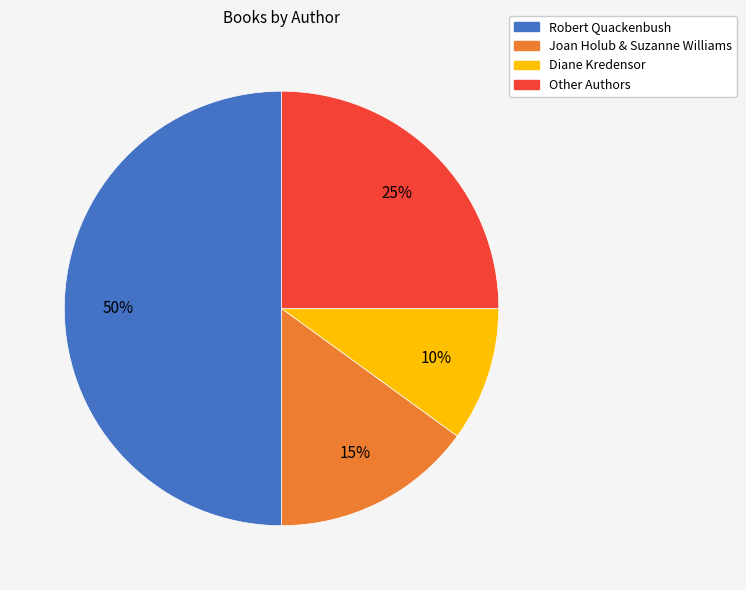

To the nearest percent, what is the difference between the Other Authors and Diane Kredensor slice percentages?

15%